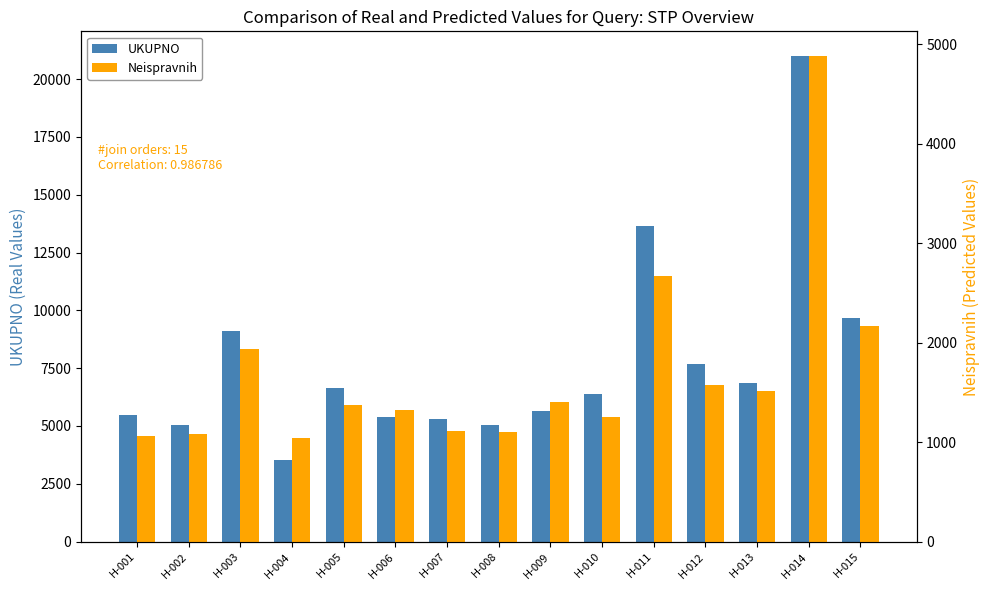

What is the approximate value of Neispravnih at H-006?

1321